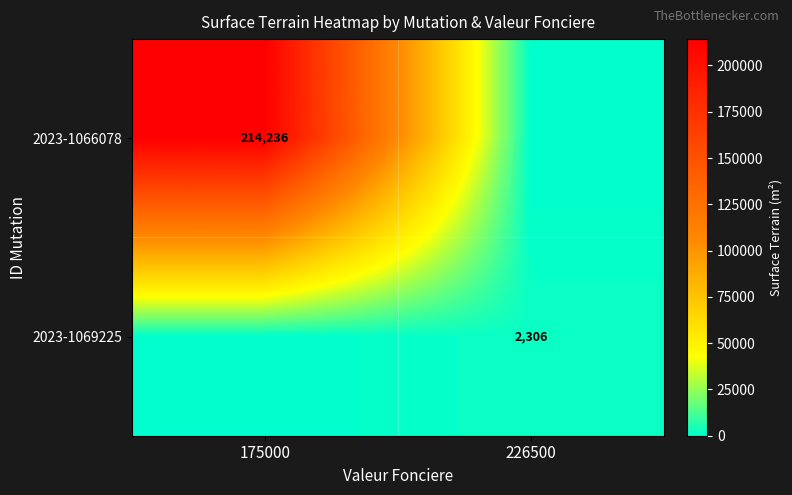

True or false: 2023-1069225 has a value of 2306 at 226500.

True